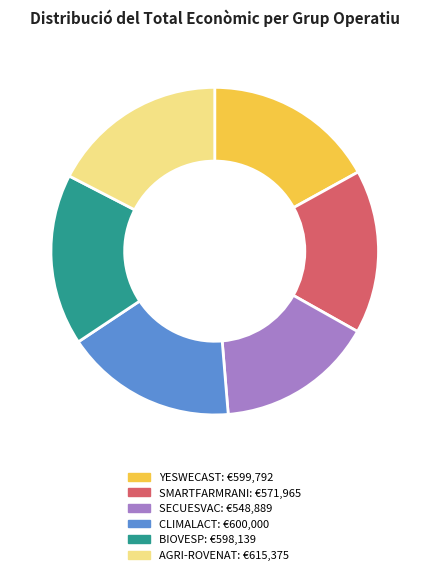

Is the sum of SMARTFARMRANI and AGRI-ROVENAT greater than half?

No